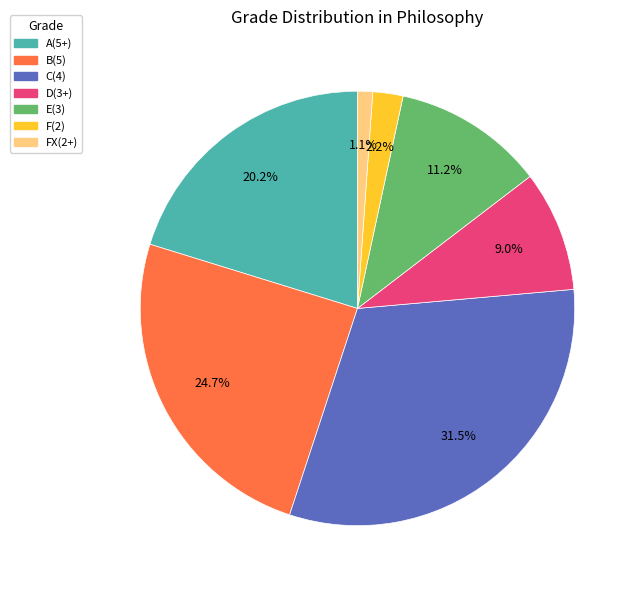

Count the number of slices in the pie.

7